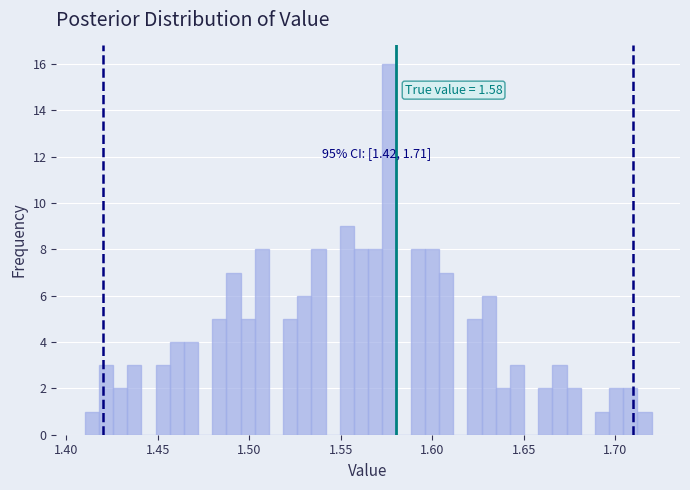

Read against the x-axis, roughly where is the centre of the tallest bar?

1.575